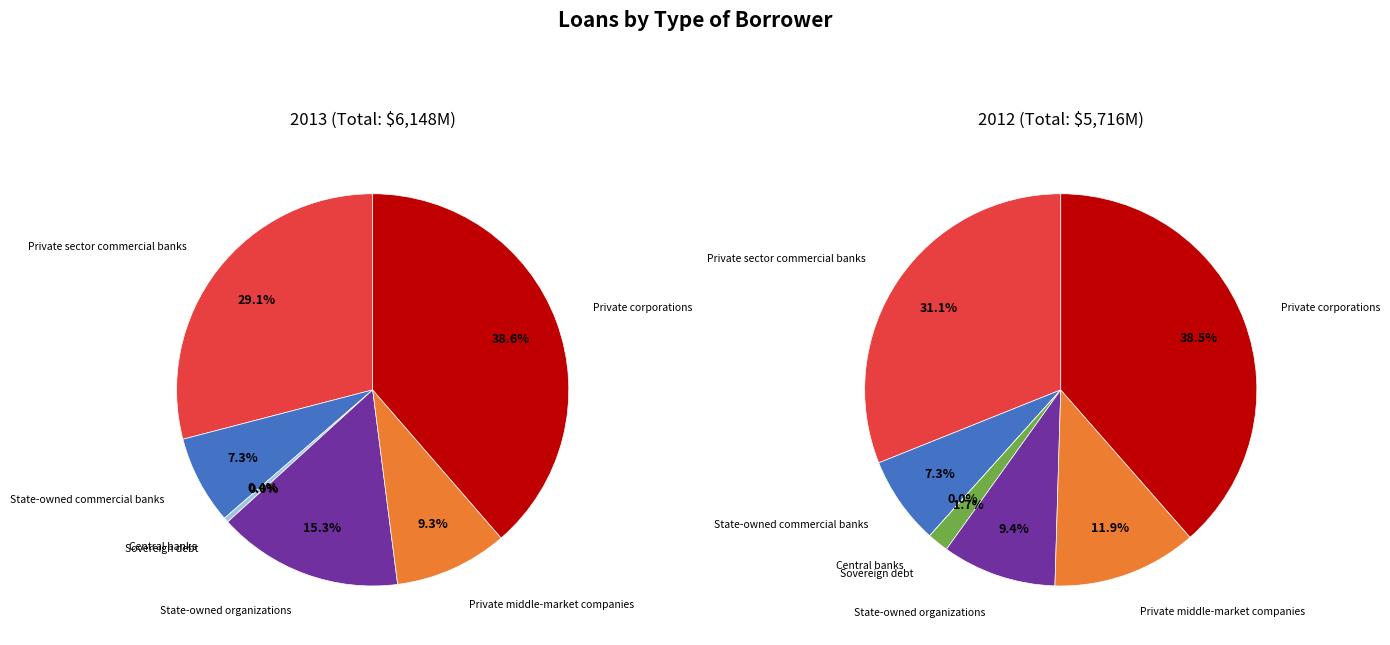

To the nearest percent, what is the combined percentage of Central banks and State-owned commercial banks?

7%